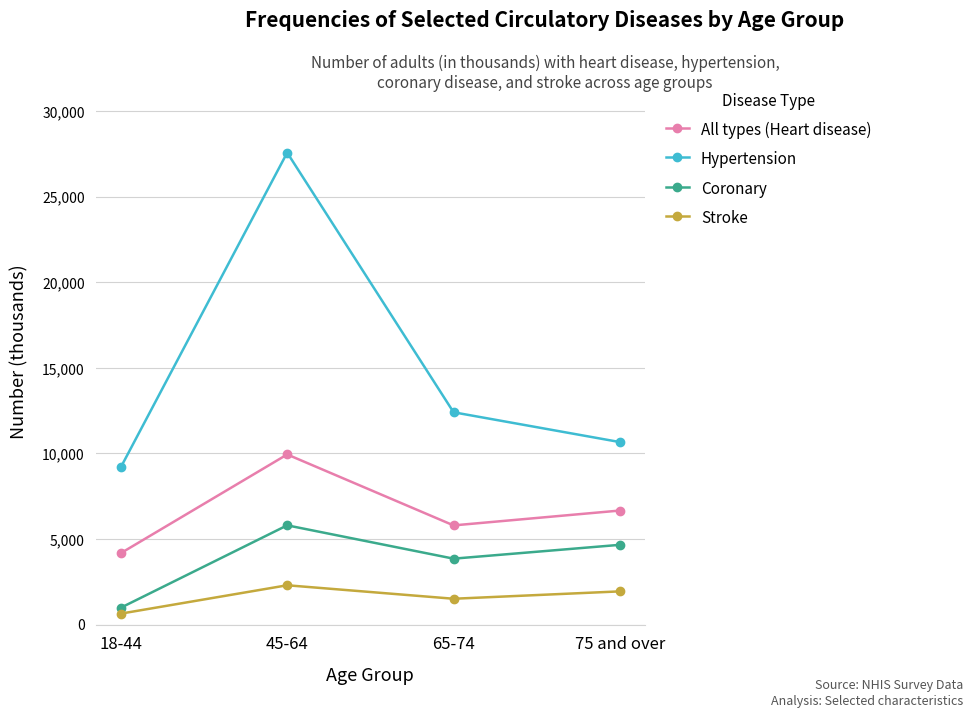

The All types (Heart disease) series shows 6661 at 75 and over. True or false?

True